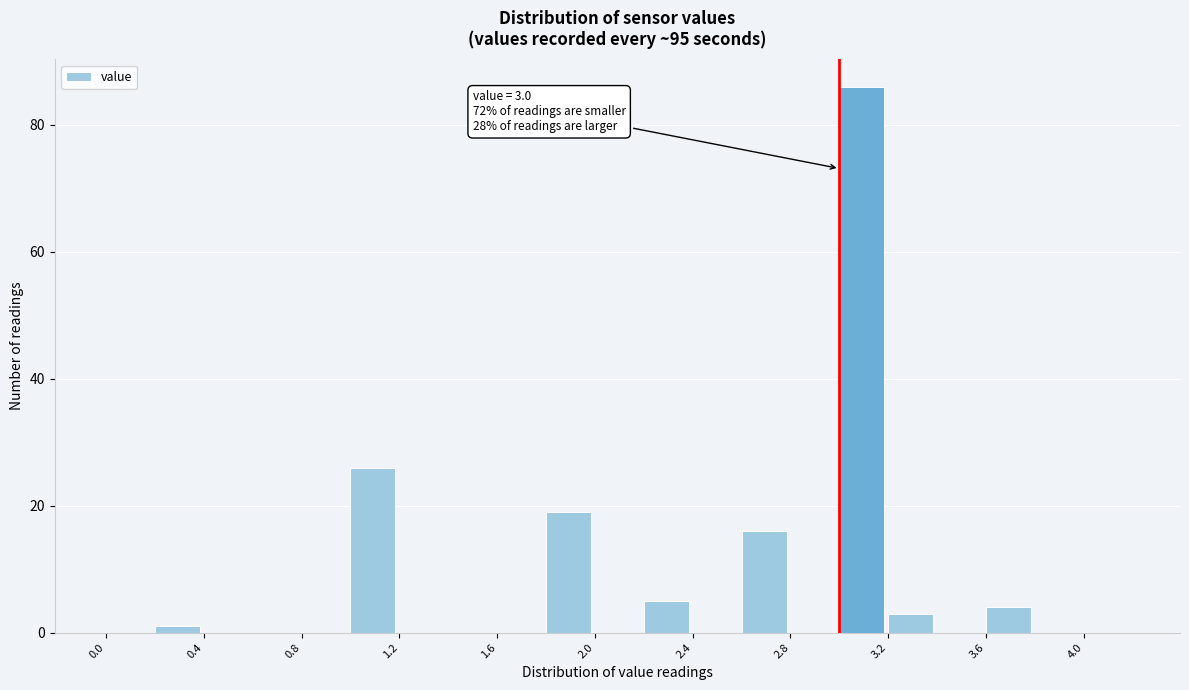

Over which range of the x-axis is the bar tallest?

3.0 to 3.2